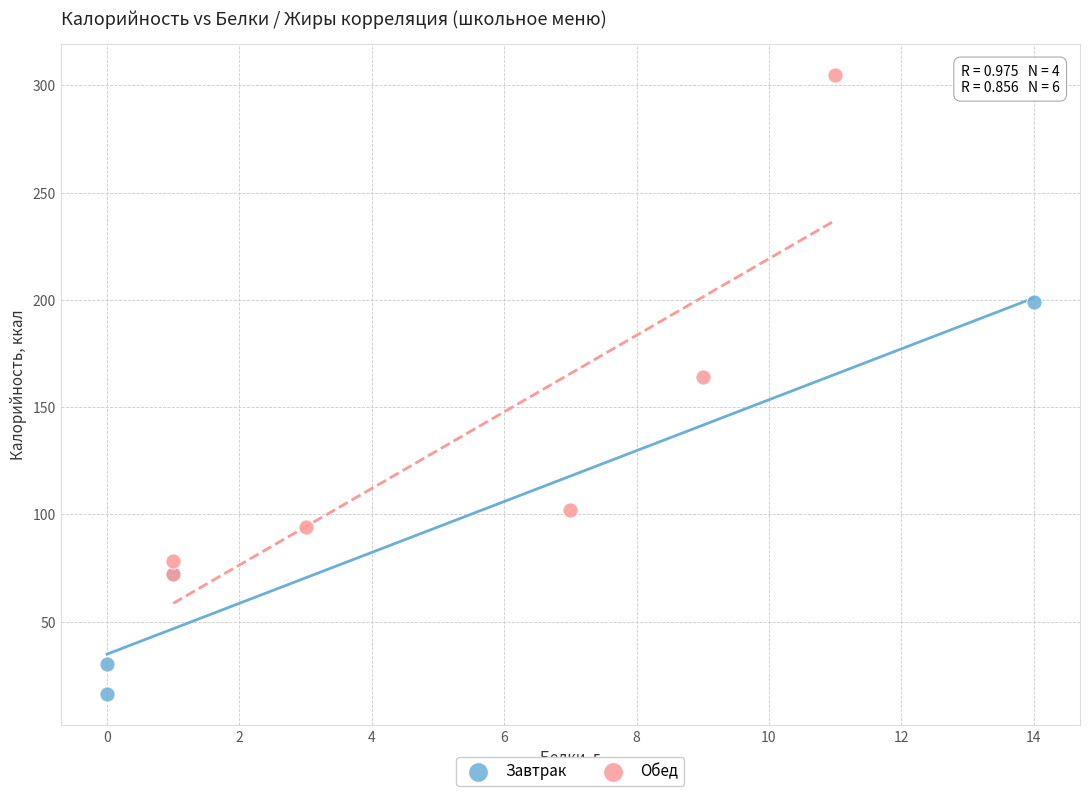

Which series has the widest spread of Y values?

Обед